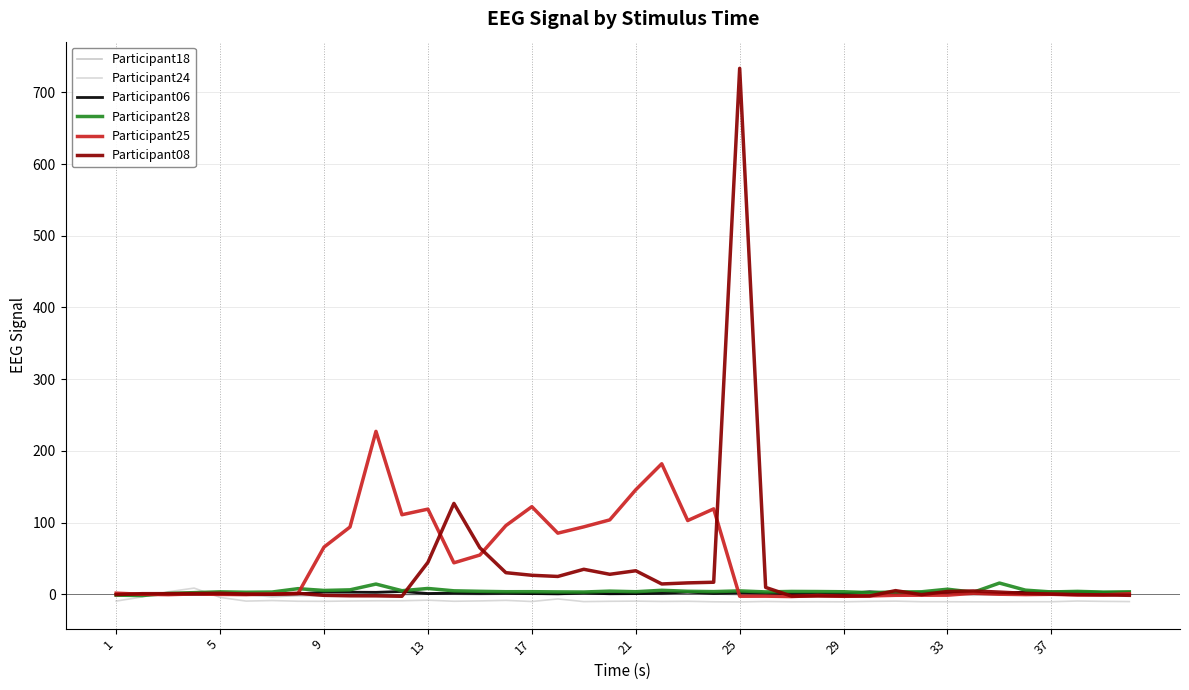

Which series has the largest range (max minus min)?

Participant08